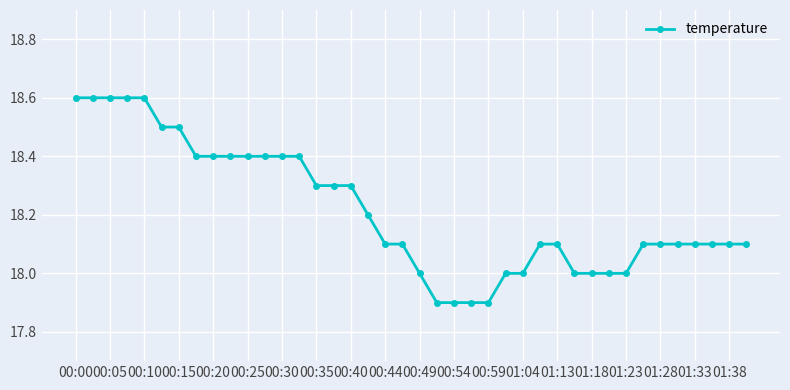

What is the value of the 32nd point from the left?

18.0